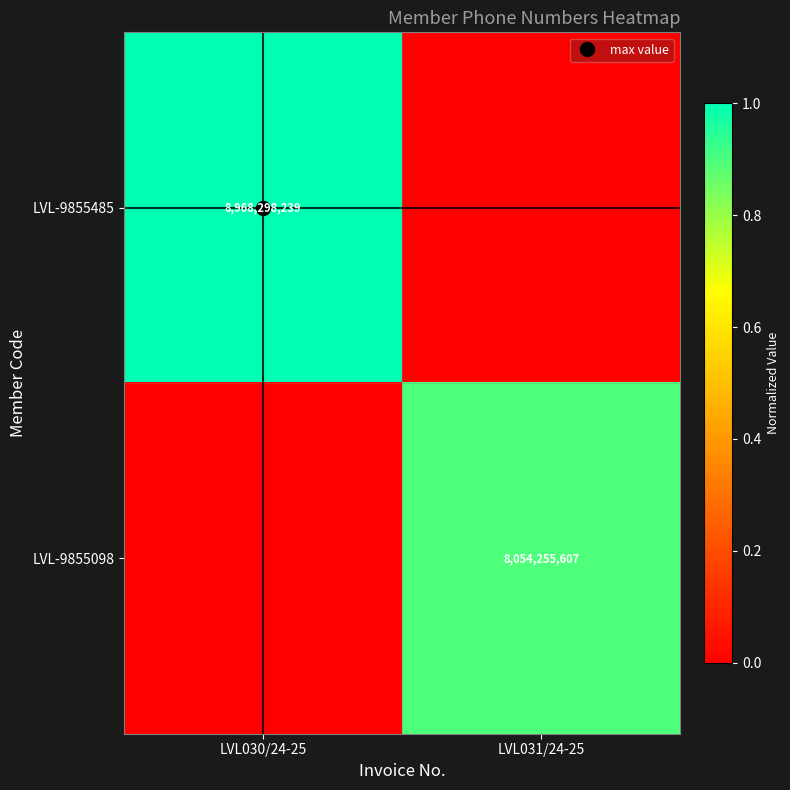

Is the value of LVL-9855098 at LVL031/24-25 greater than the value of LVL-9855485 at LVL030/24-25?

No